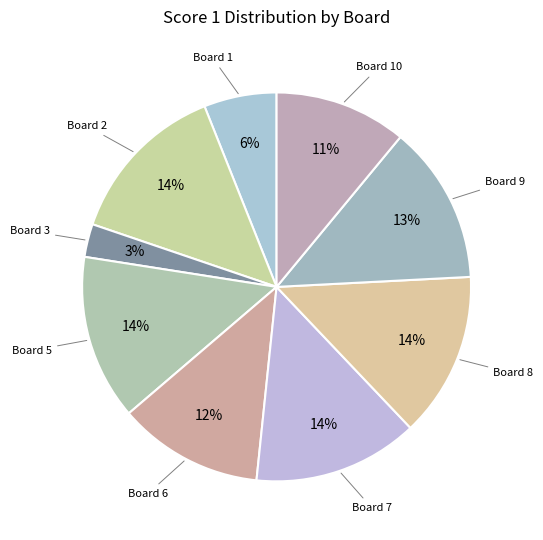

Which slice is the smallest?

Board 3